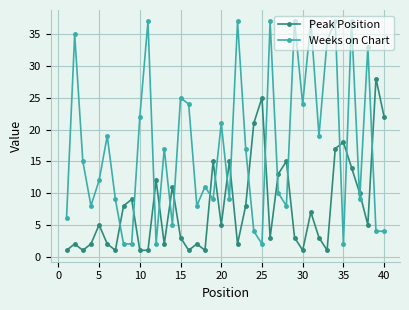

Which series has the largest range (max minus min)?

Weeks on Chart